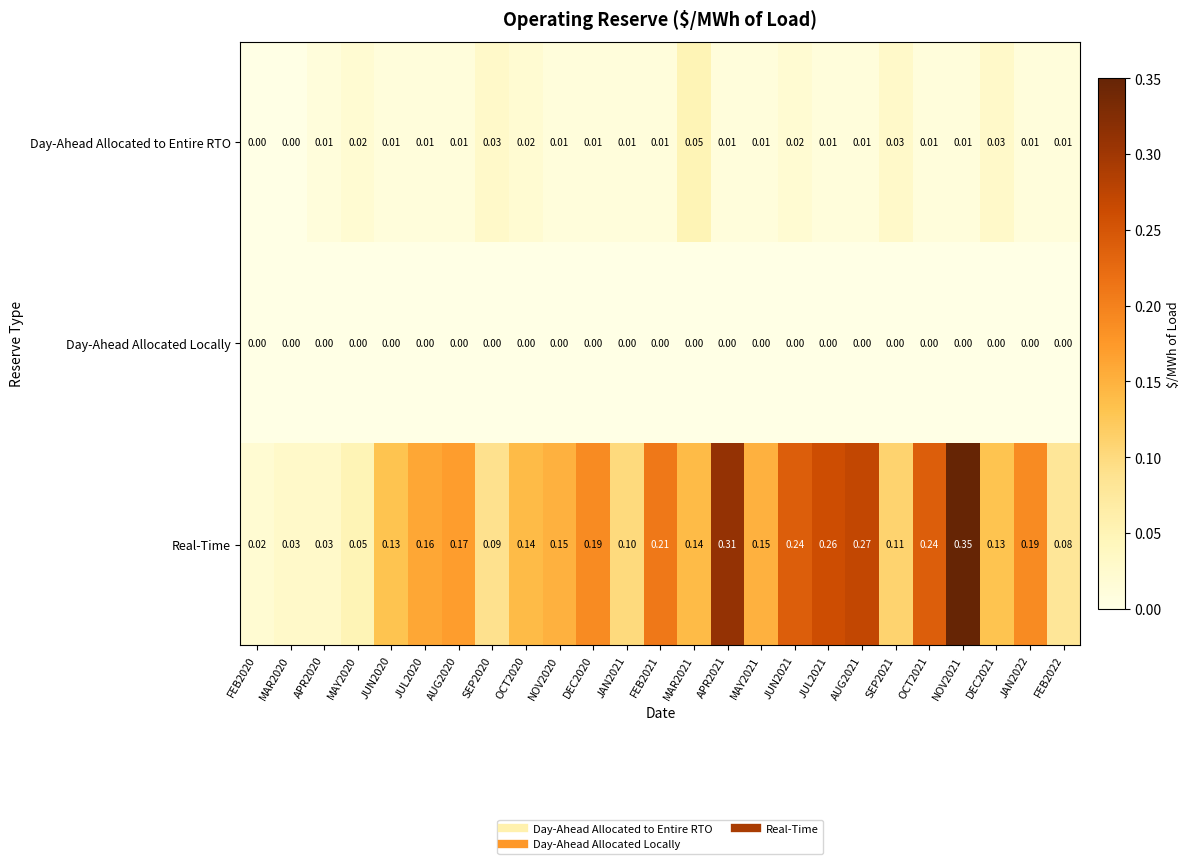

Which series has the largest total across all categories?

Real-Time